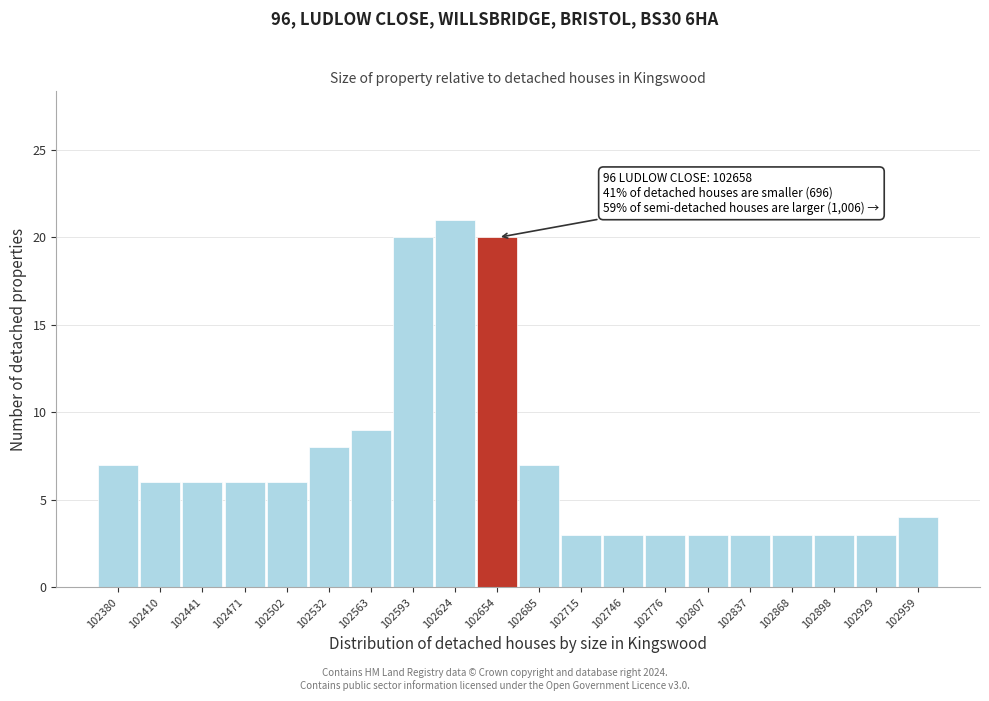

Reading left to right, extract all data points from this chart.

102380=7	102410=6	102441=6	102471=6	102502=6	102532=8	102563=9	102593=20	102624=21	102654=20	102685=7	102715=3	102746=3	102776=3	102807=3	102837=3	102868=3	102898=3	102929=3	102959=4